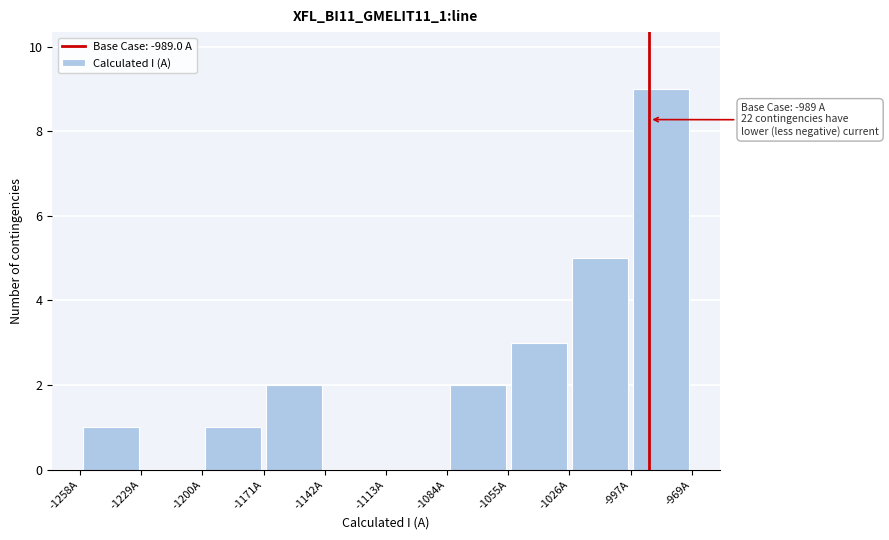

Over which range of the x-axis is the bar tallest?

-1000 to -970